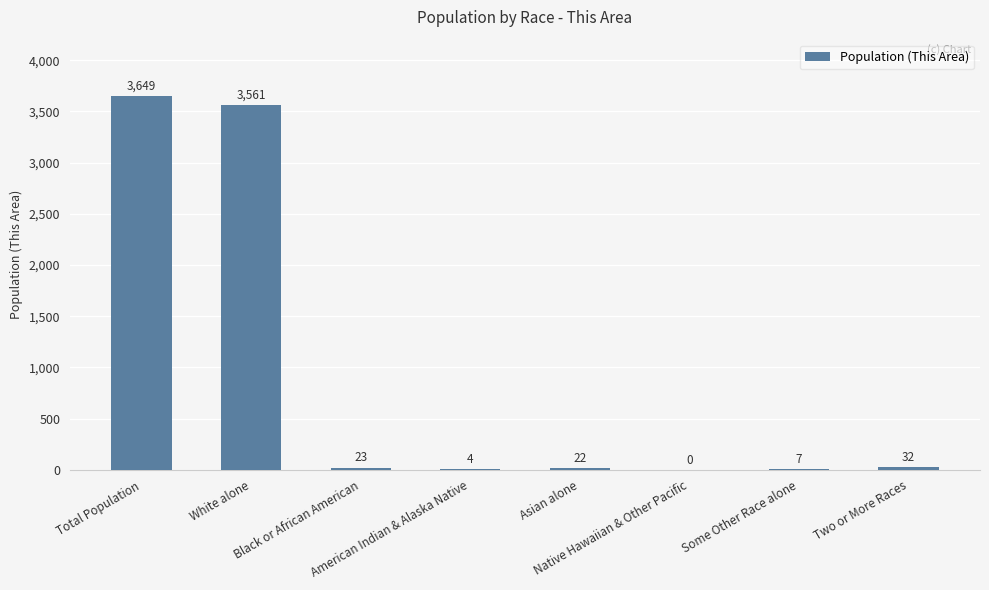

How many positive values are there?

7